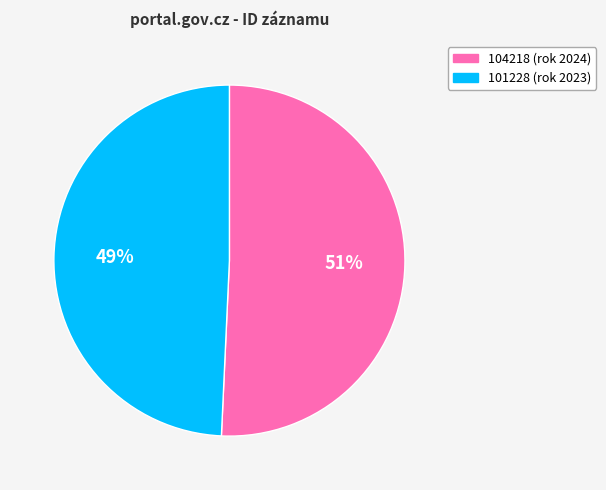

Is there any slice that represents more than half of the pie?

Yes